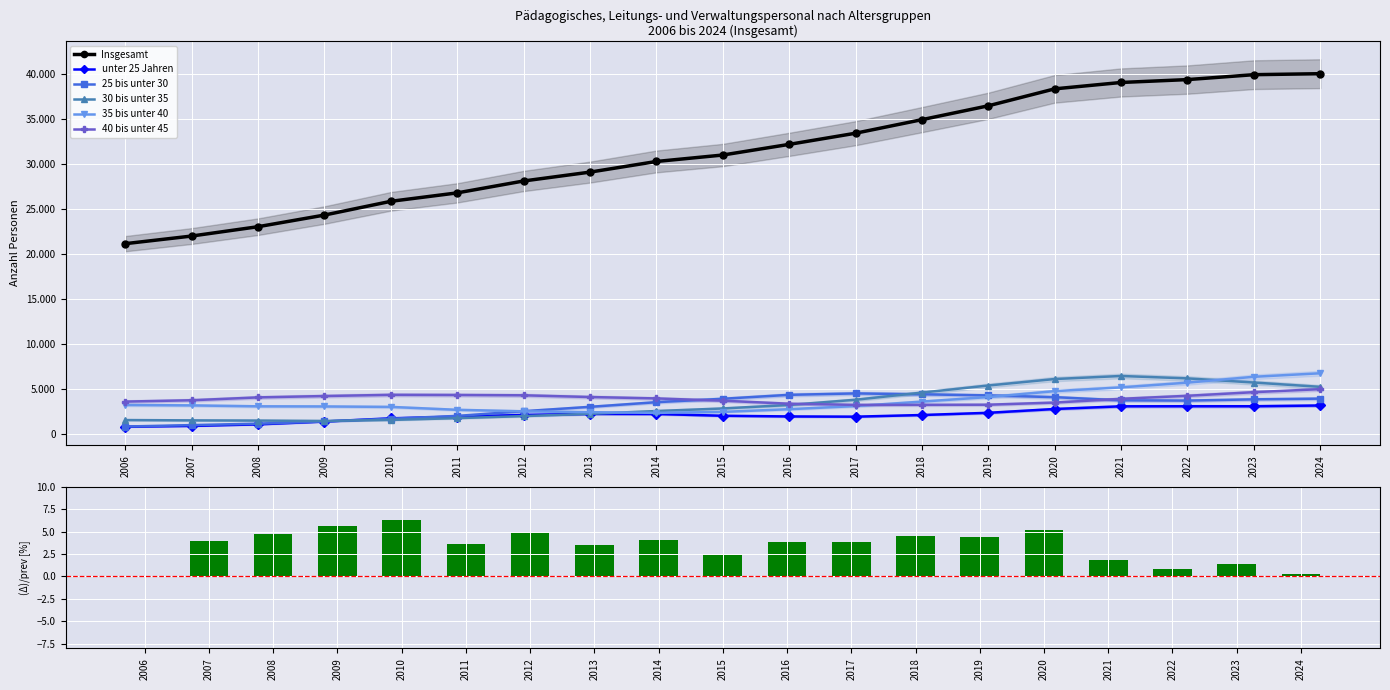

Which has a higher value, 2015 or 2011?

2015